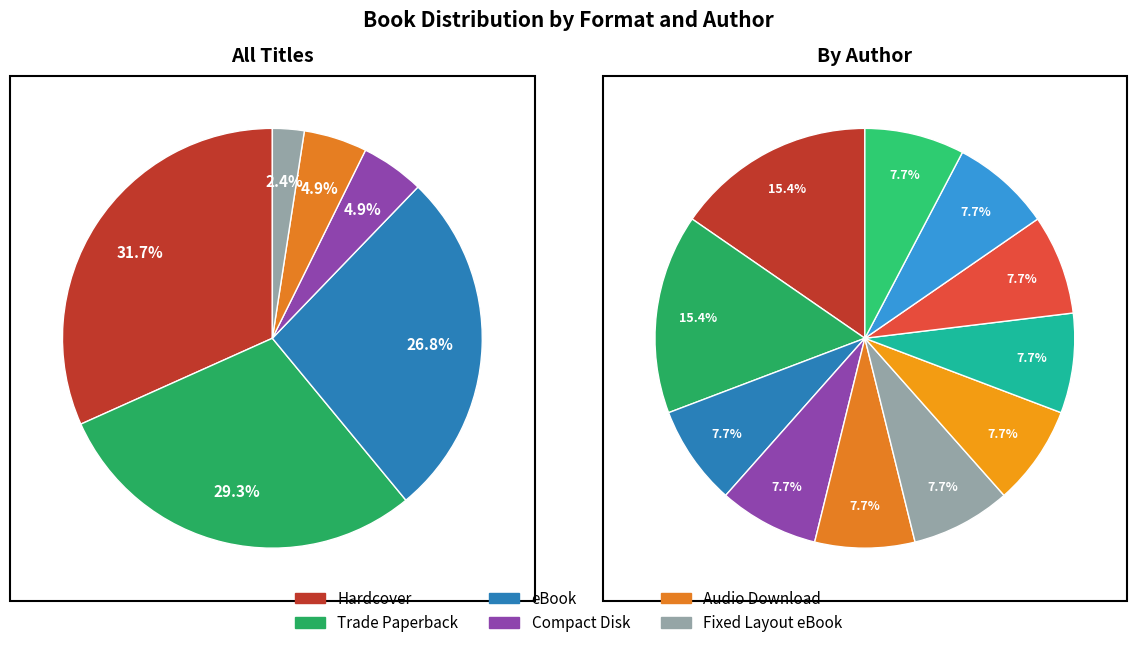

Which has a higher value, eBook or Hardcover?

Hardcover